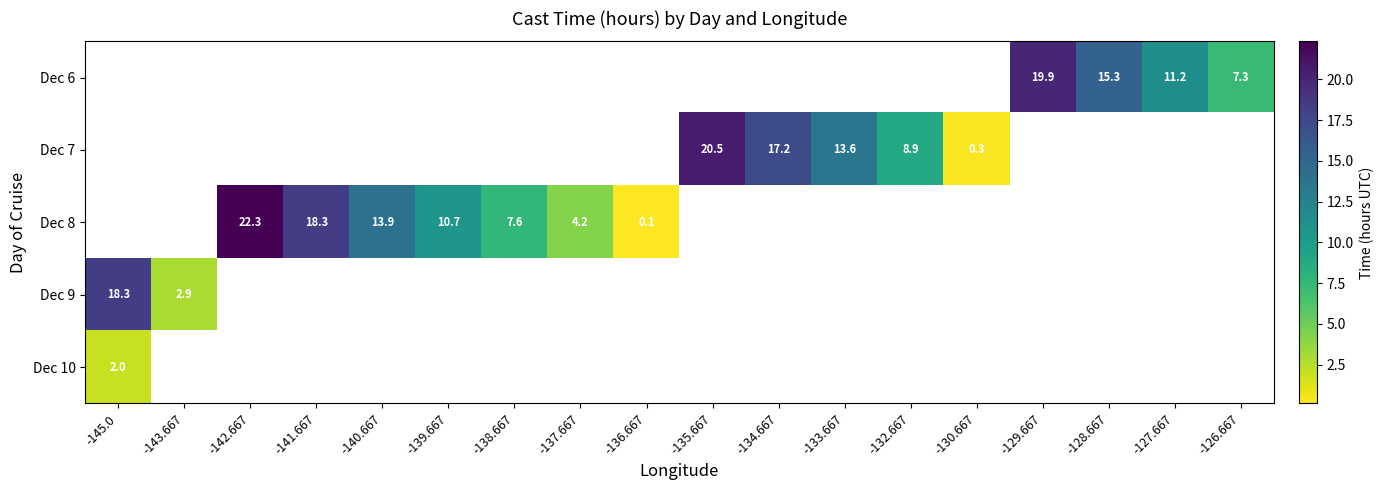

Between -130.667 and -133.667, which is larger?

-133.667